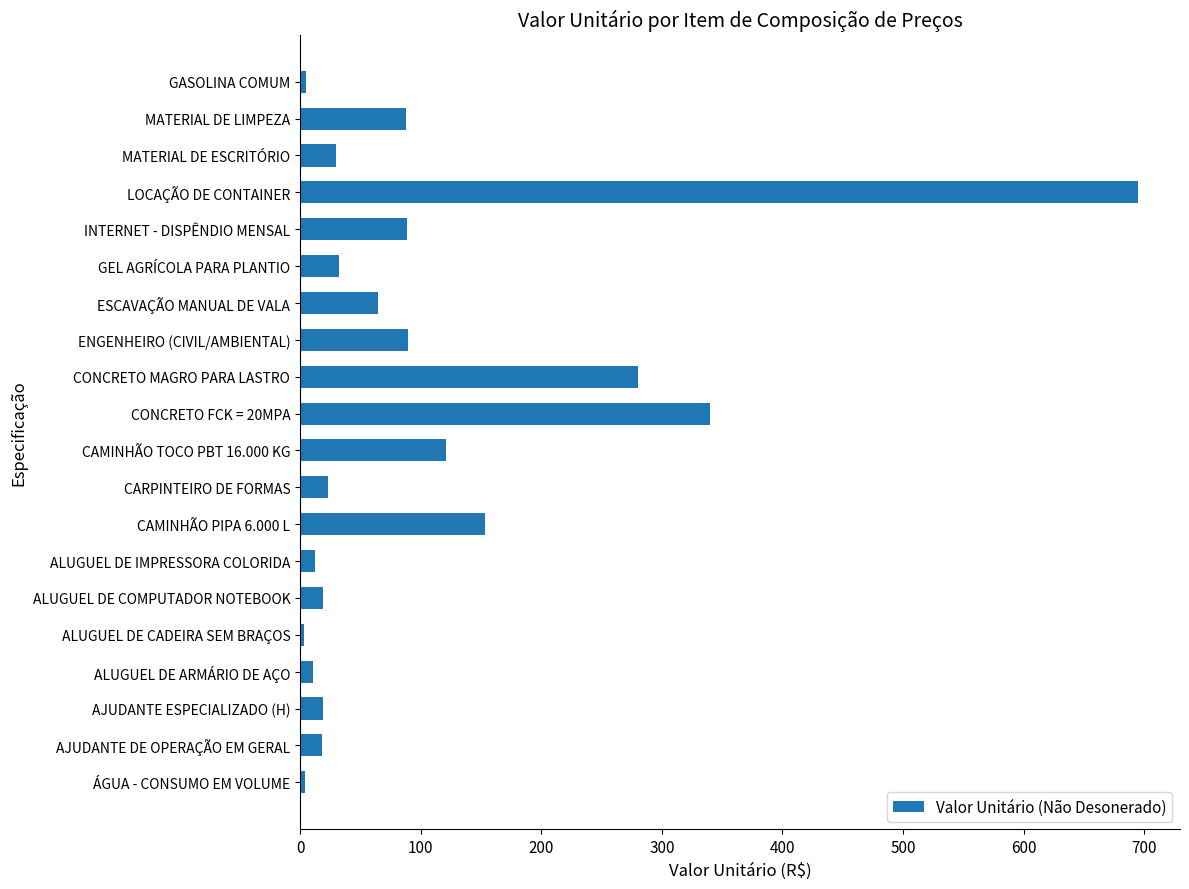

What is the change in value from CAMINHÃO PIPA 6.000 L to ENGENHEIRO (CIVIL/AMBIENTAL)?

-63.8